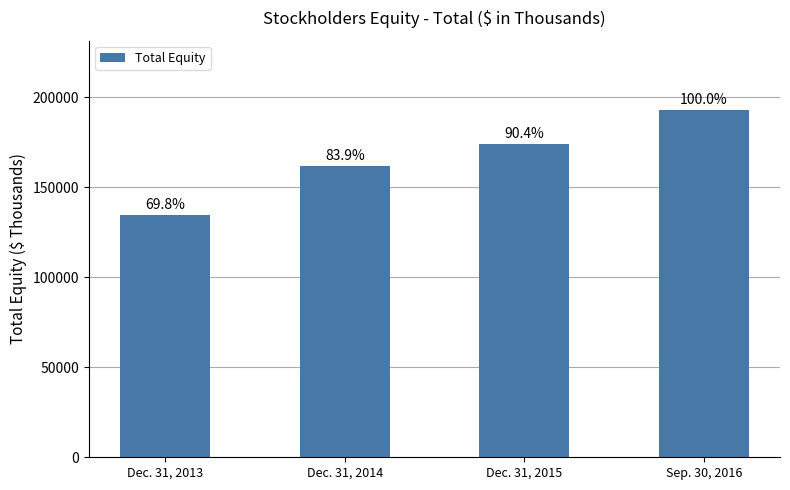

How many bars are there in total?

4